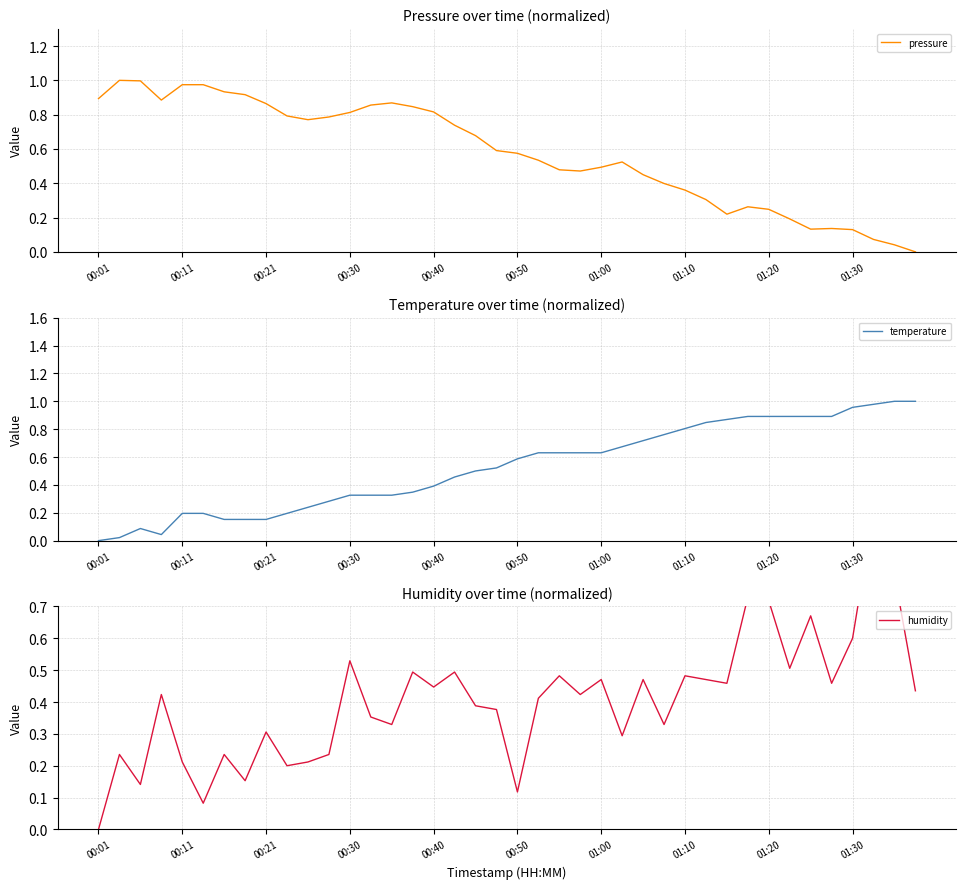

How many series are shown in this chart?

3